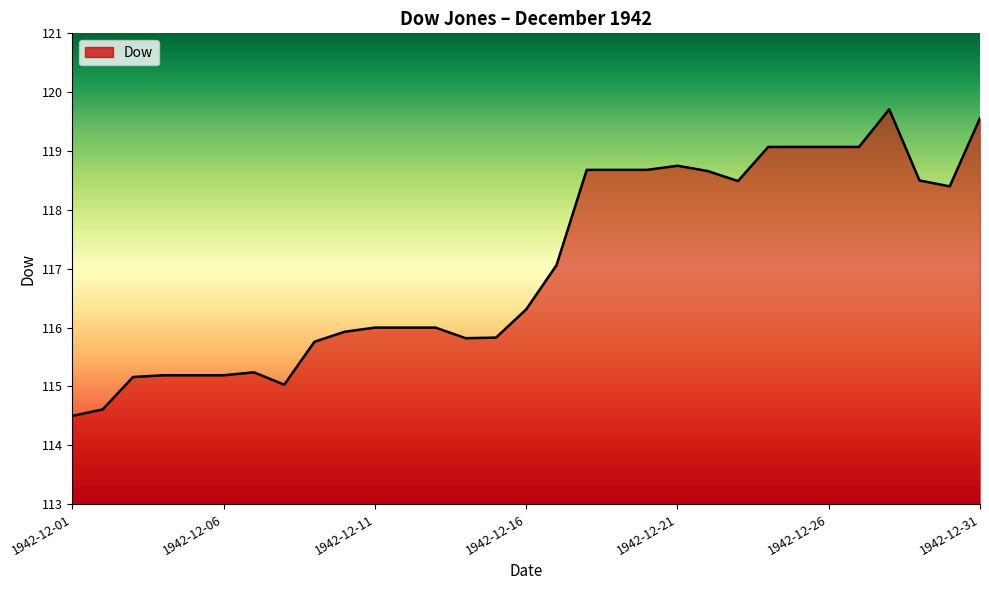

What is the maximum value shown in the chart?

119.7